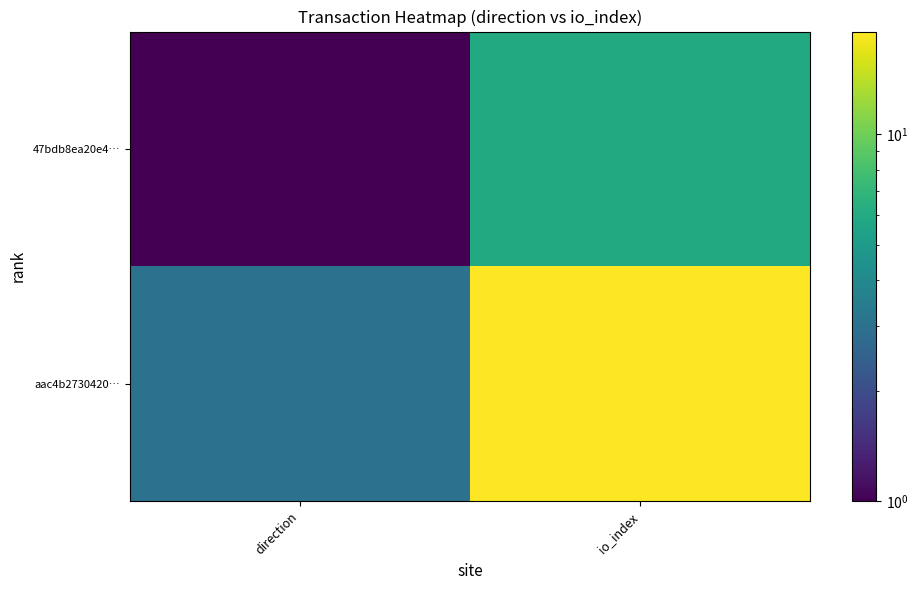

Which series has the largest range (max minus min)?

aac4b2730420…